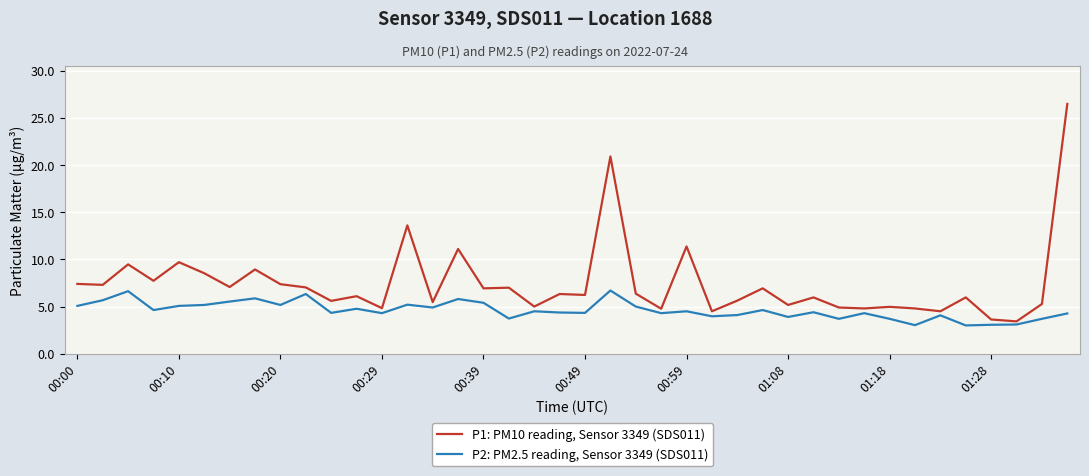

What is the difference between the maximum and minimum values in the P1: PM10 reading, Sensor 3349 (SDS011) series?

23.0